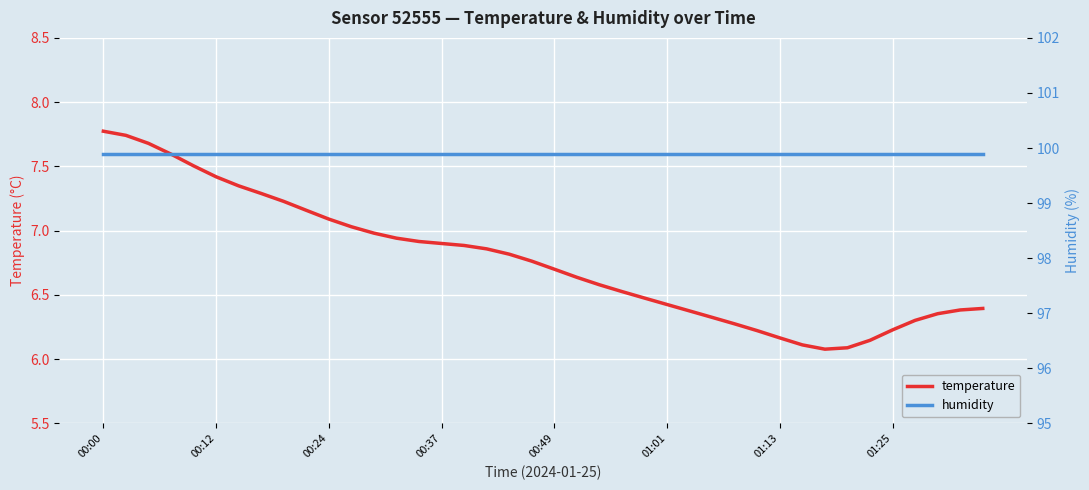

At which category does temperature reach its first local valley?

32